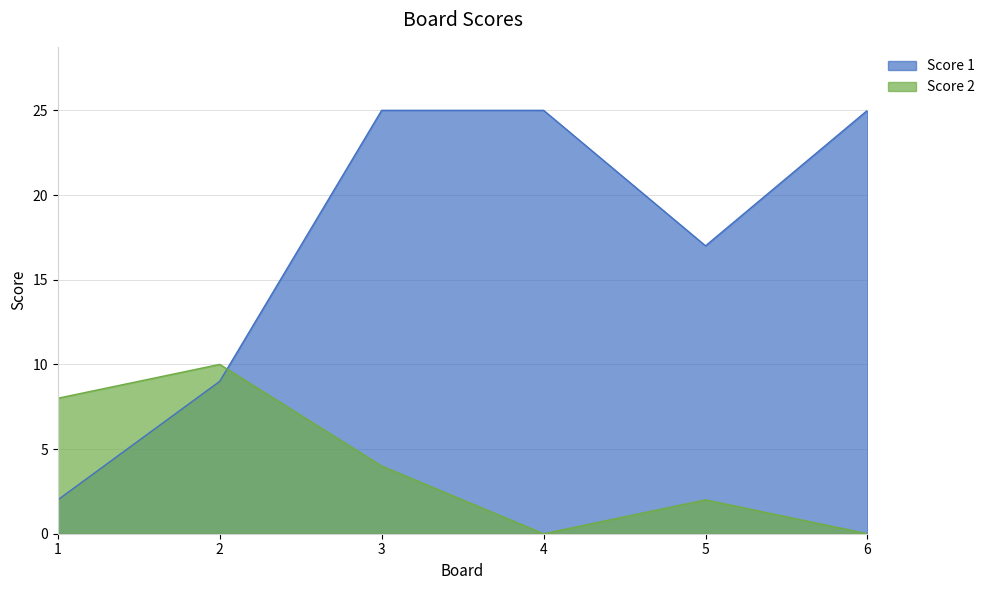

Which series has the largest range (max minus min)?

Score 1